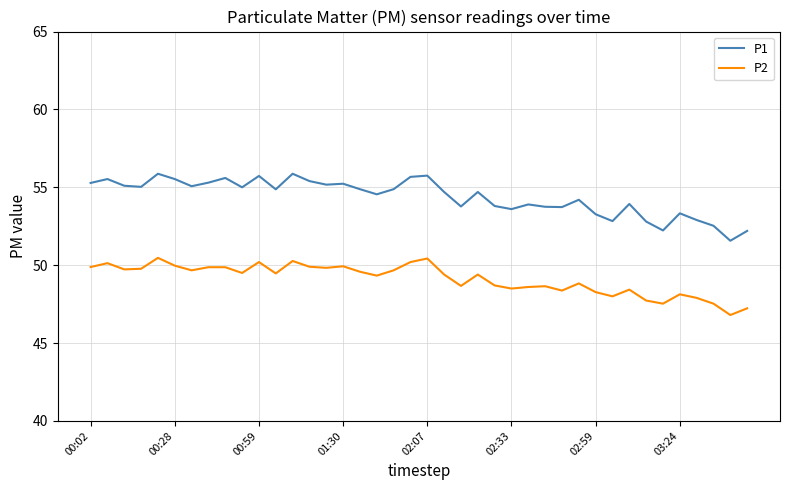

What is the minimum value shown in the chart?

46.8